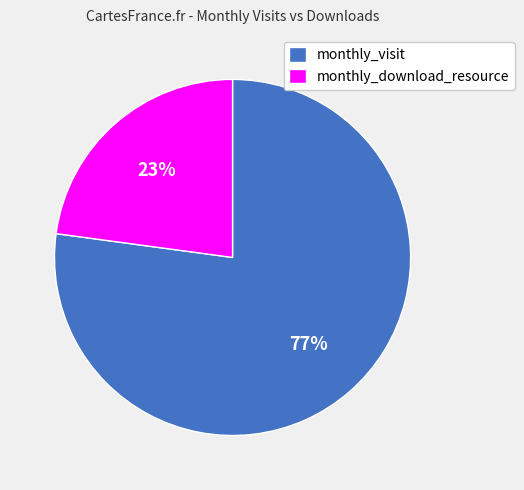

To the nearest percent, what is the difference between the monthly_download_resource and monthly_visit slice percentages?

54%